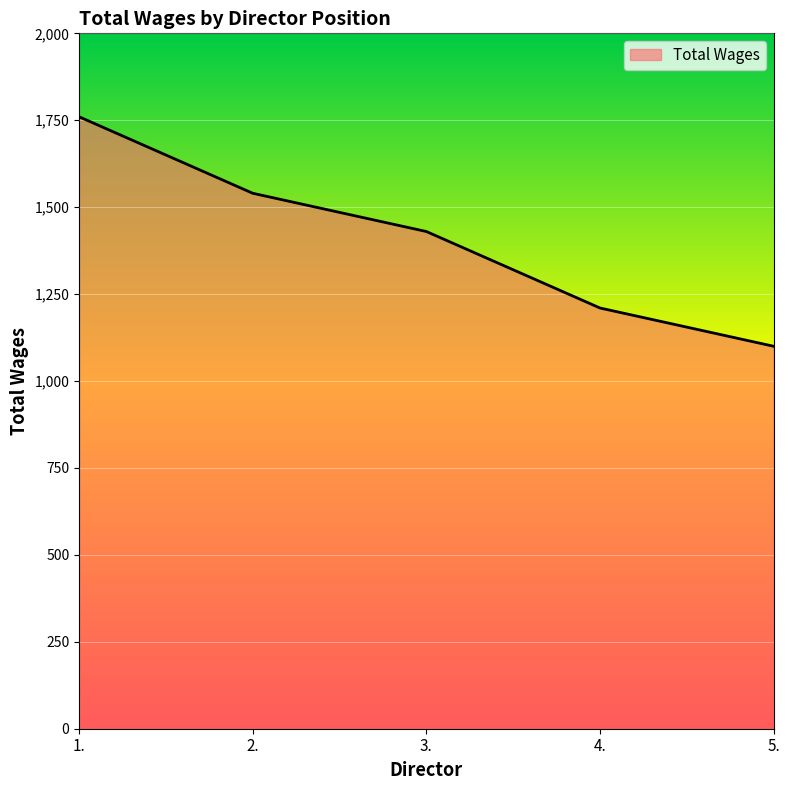

What is the sum of the values at 2. and 5.?

2640